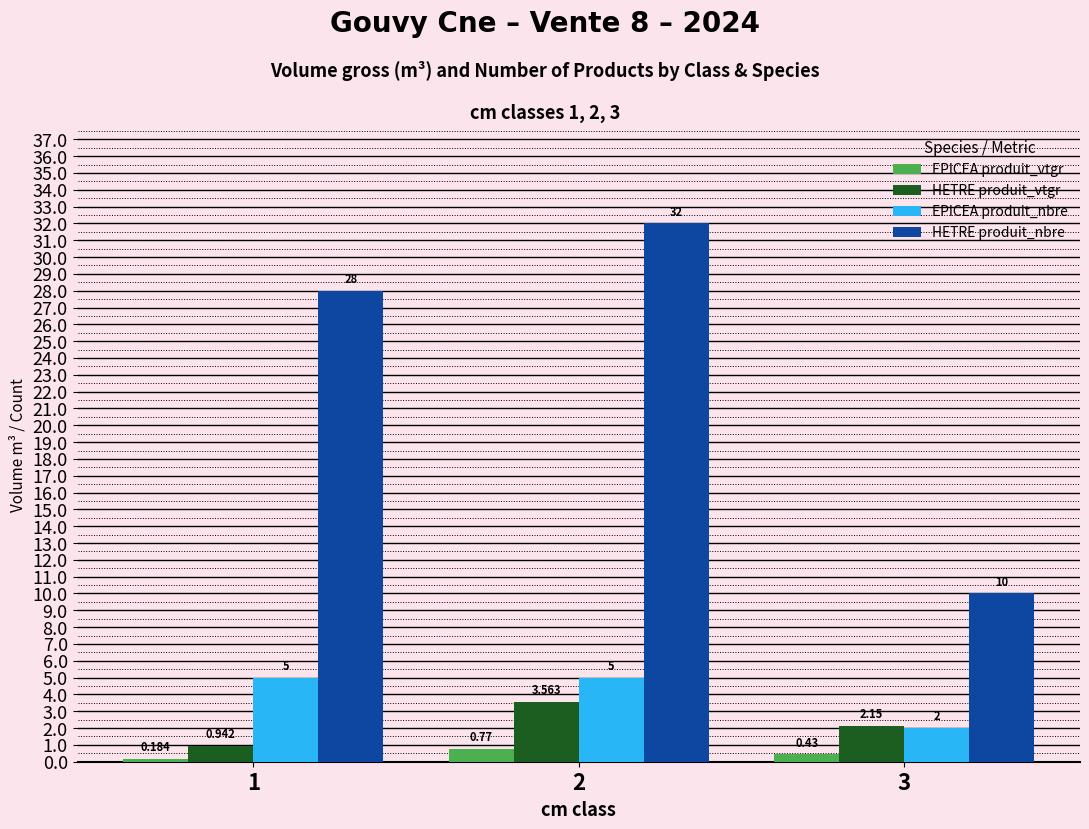

Which series has the largest range (max minus min)?

HETRE produit_nbre